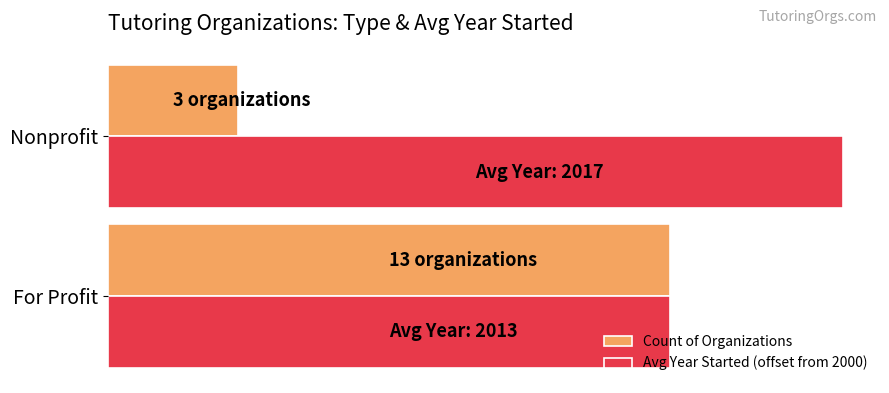

What are all the series names shown in the legend?

Count of Organizations, Avg Year Started (offset from 2000)